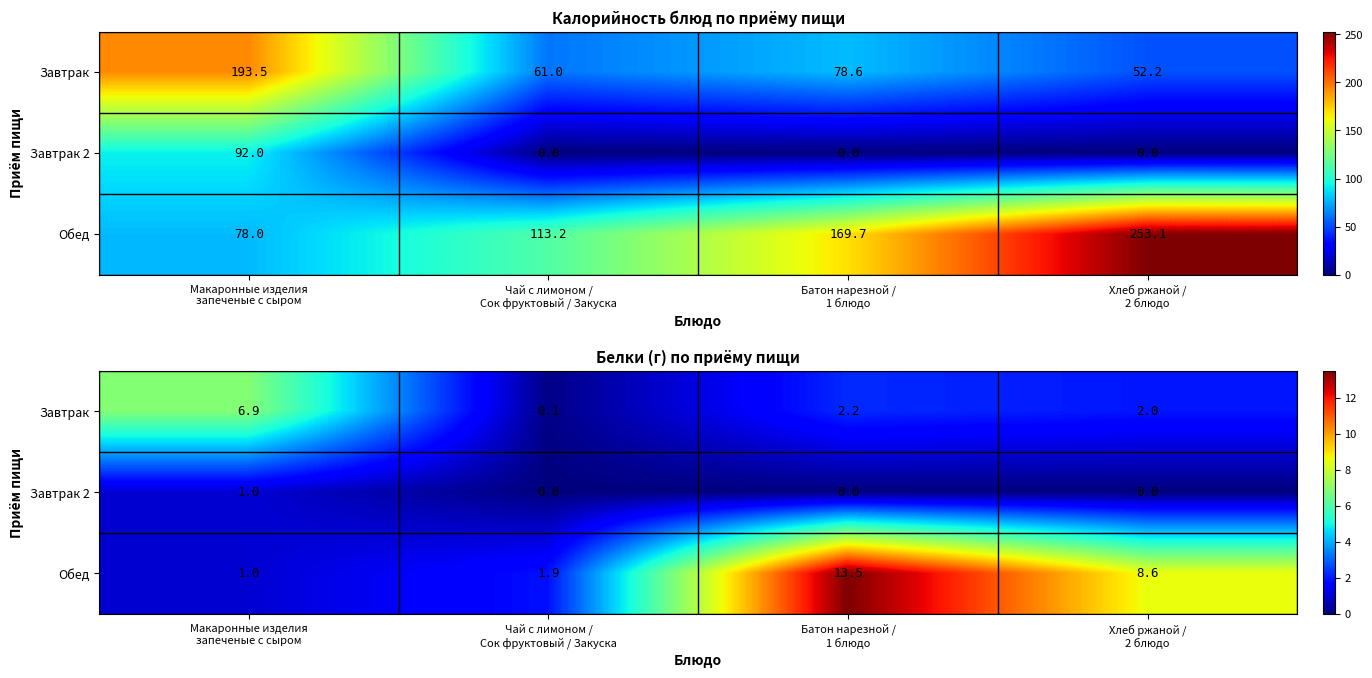

The Завтрак series shows 3.0 at Хлеб ржаной / 2 блюдо. True or false?

False